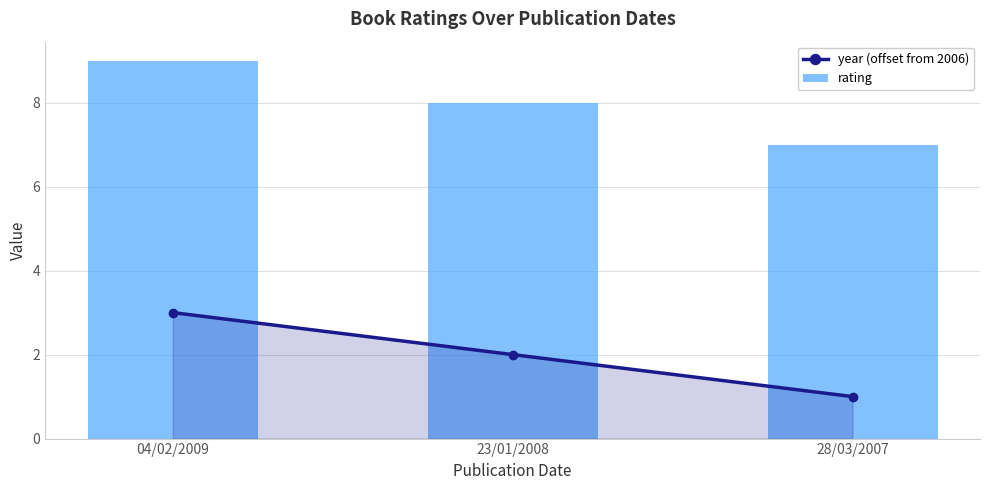

Which category has the lowest value across all series?

28/03/2007